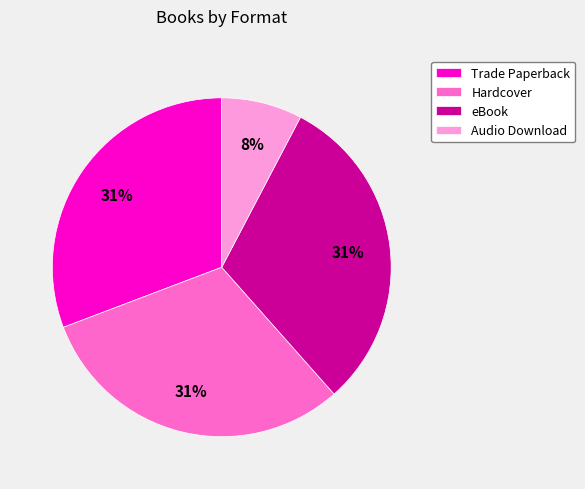

To the nearest percent, what portion does Audio Download represent?

8%